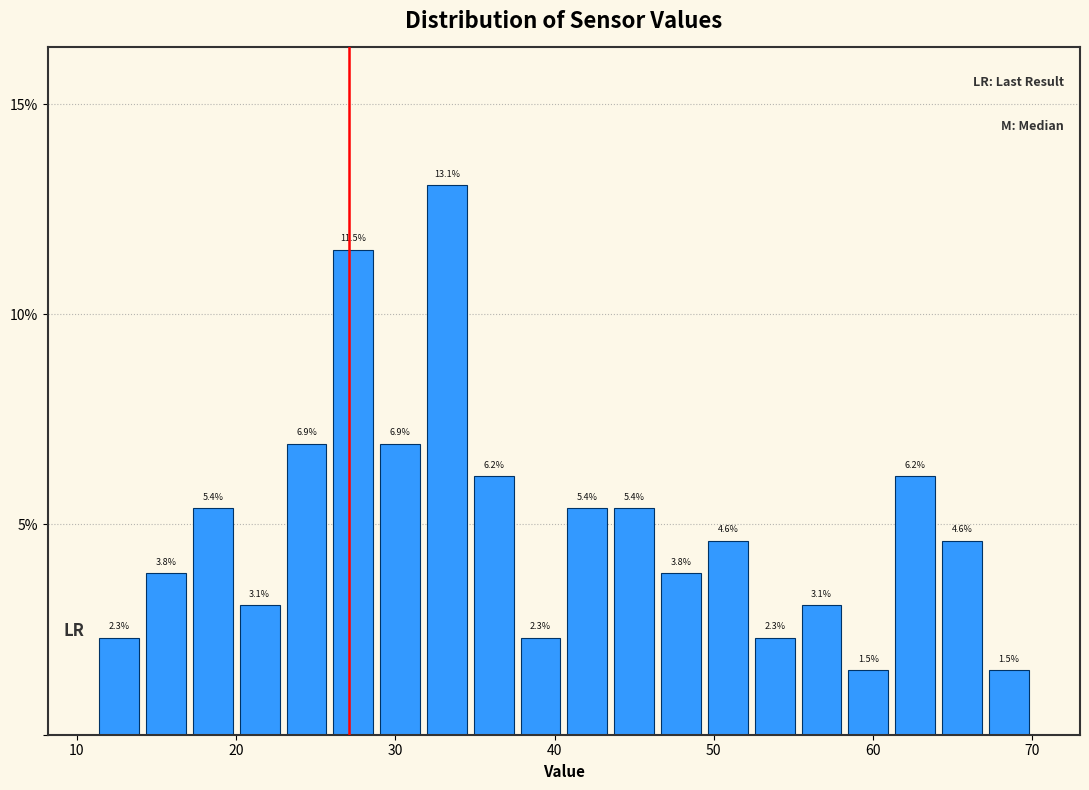

Around what value on the x-axis is the tallest bar? Give the approximate position of its centre, as read against the axis.

33